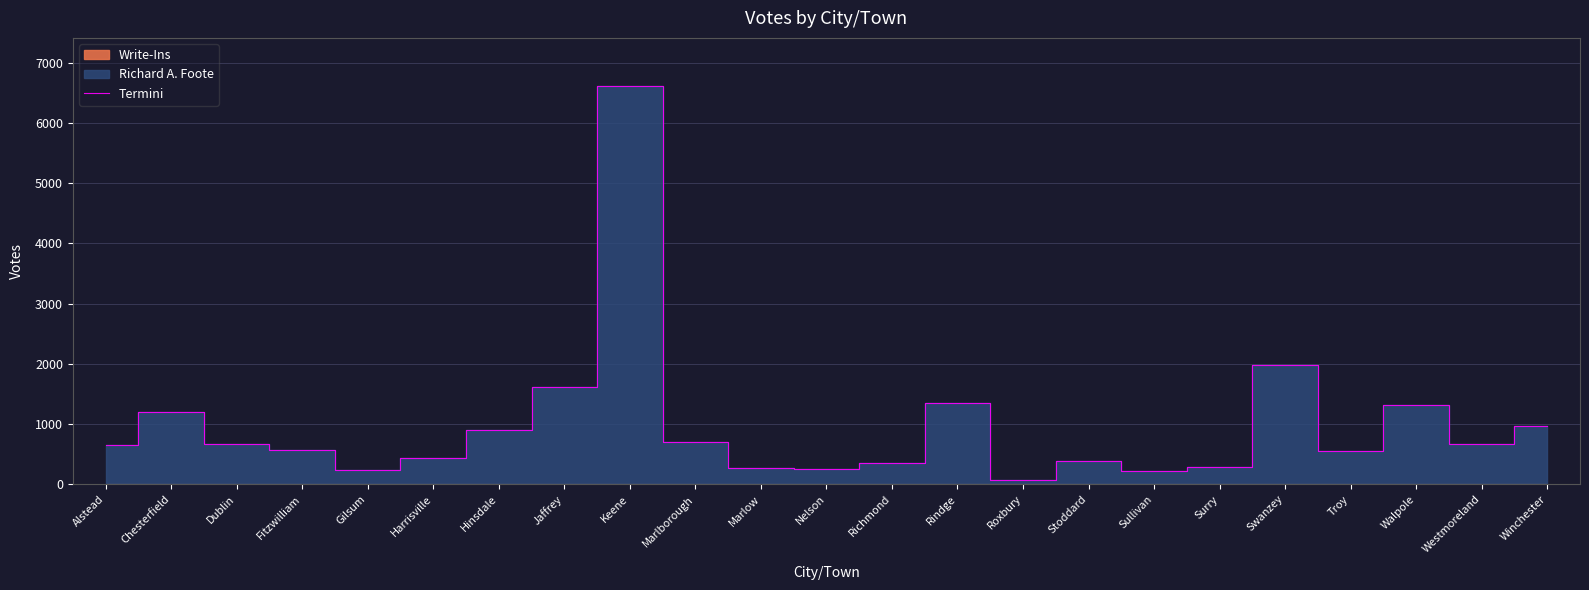

Is it true that the value at Richmond is 464?

False